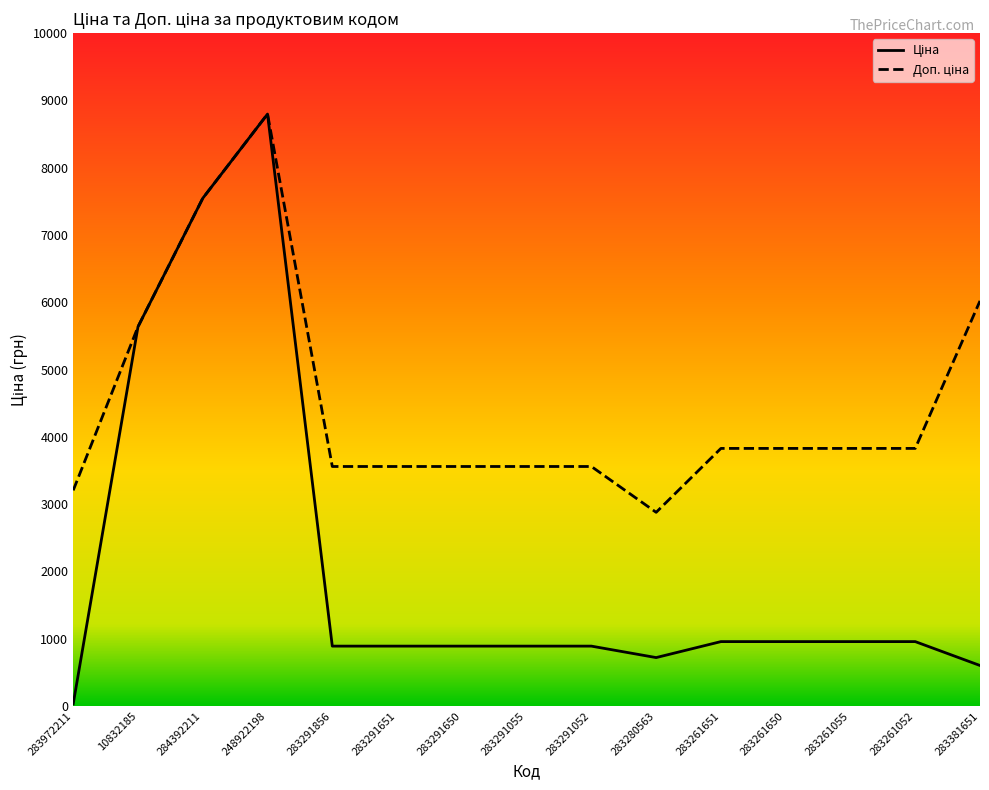

Which has a higher value, 10832185 or 283280563?

10832185